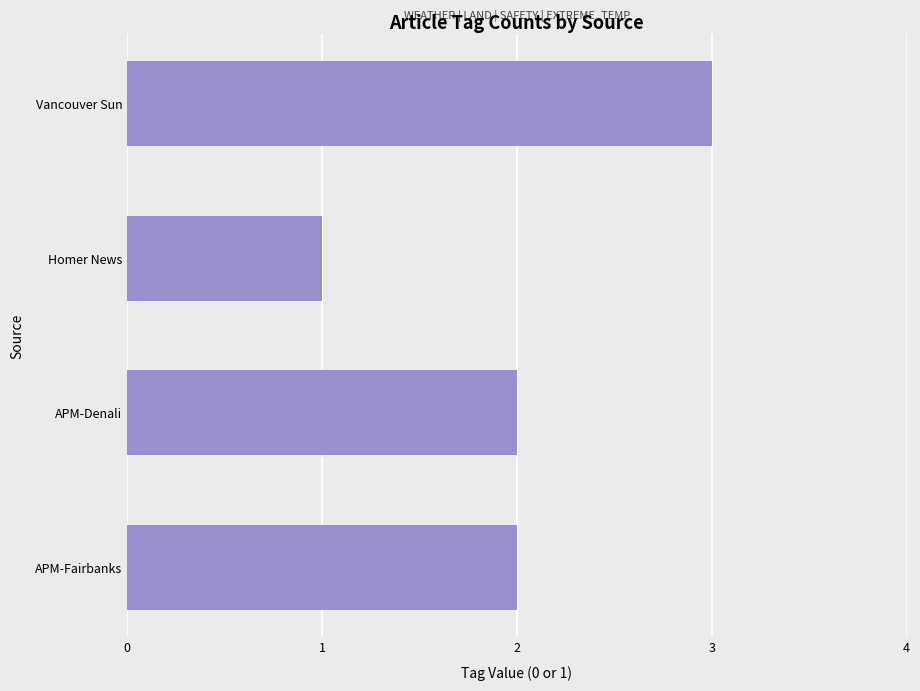

Read the value at Vancouver Sun.

3